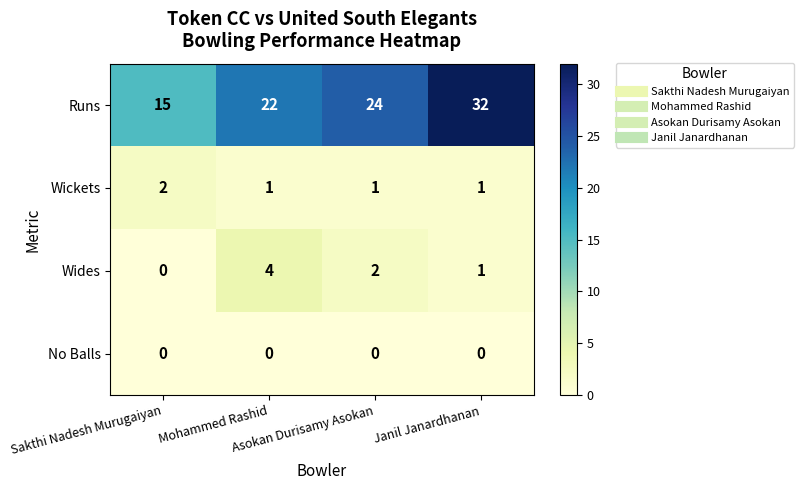

Count the Wickets values in the range 1 to 2.

4